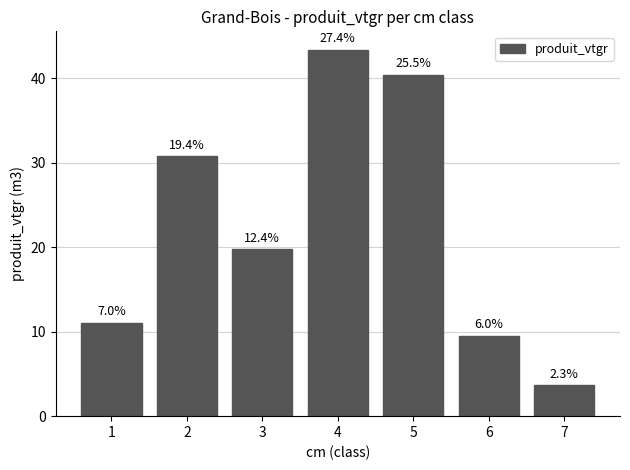

True or false: the data shows 40.4 at 5.

True